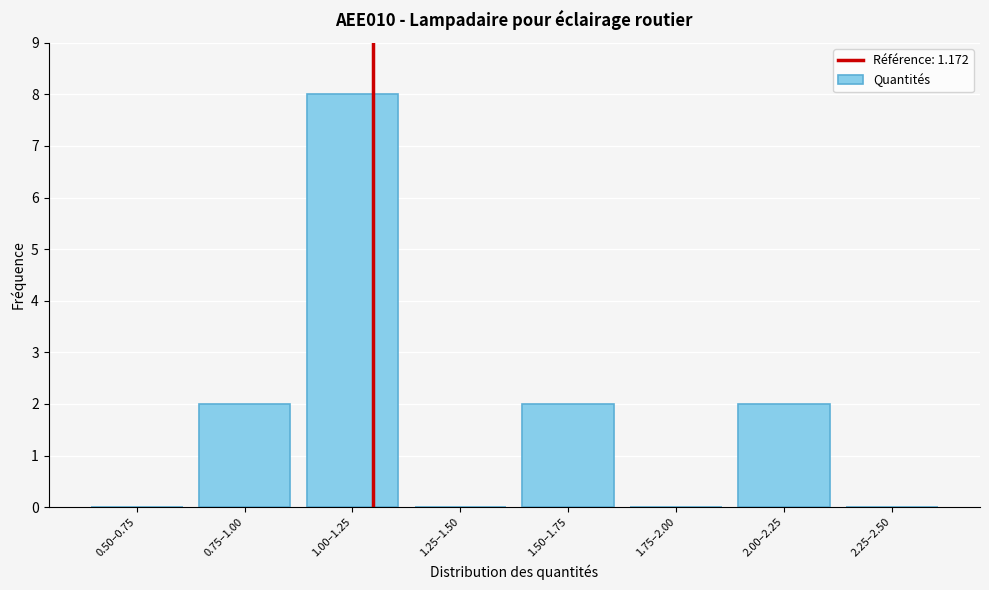

Reading left to right, extract all data points from this chart.

0.50–0.75=0	0.75–1.00=2	1.00–1.25=8	1.25–1.50=0	1.50–1.75=2	1.75–2.00=0	2.00–2.25=2	2.25–2.50=0